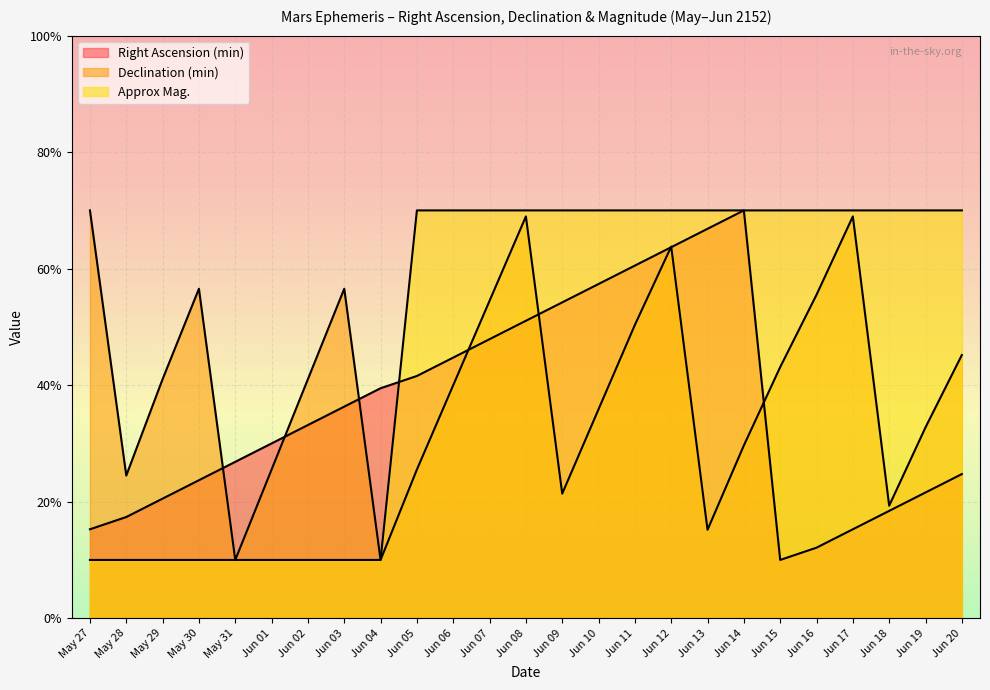

True or false: Declination (min) has a value of 44.3 at Jun 12.

False